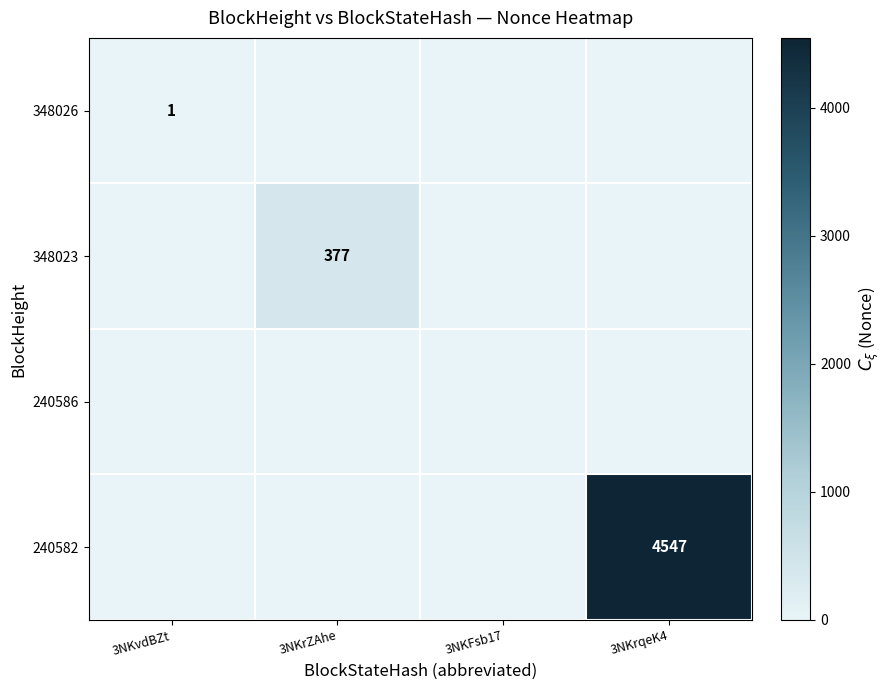

True or false: 240582 has a value of 4547 at 3NKrqeK4.

True